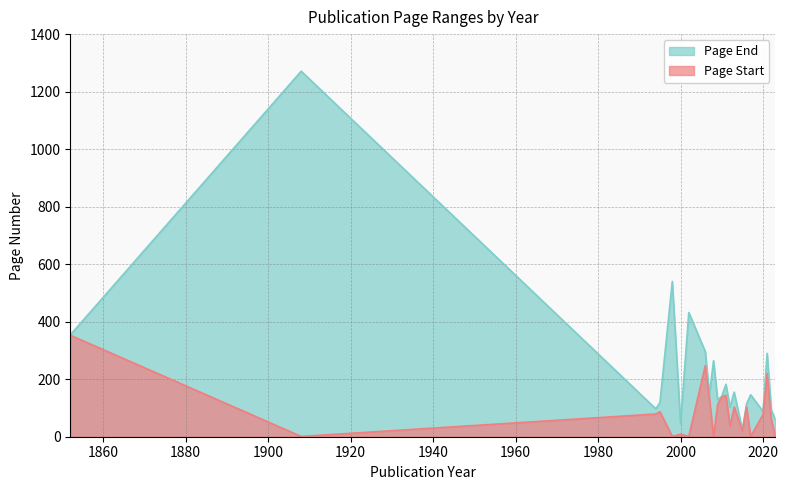

True or false: Page Start and Page End intersect in this chart.

False